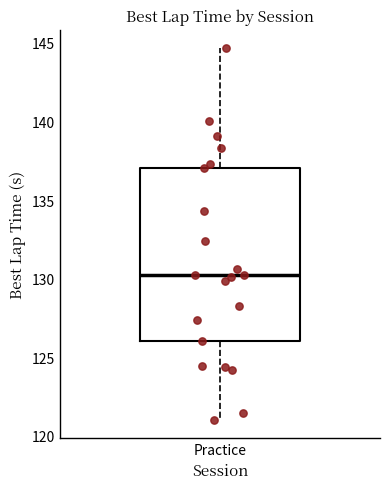

Read this box plot against the y-axis: the position of the median line, the range covered by the box, and the ends of both whiskers. The values are not printed on the chart, so give them approximately, as read against the axis.

median 130.0, box 126.0 to 137.0, whiskers 121.0 to 144.5